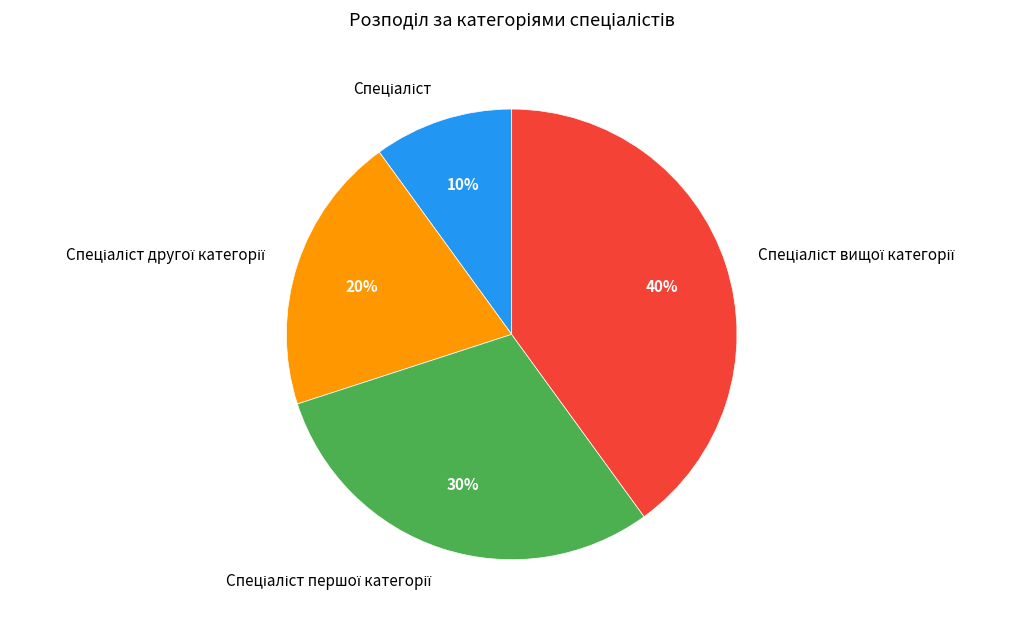

To the nearest percent, what is the difference between the largest and smallest slice percentages?

30%